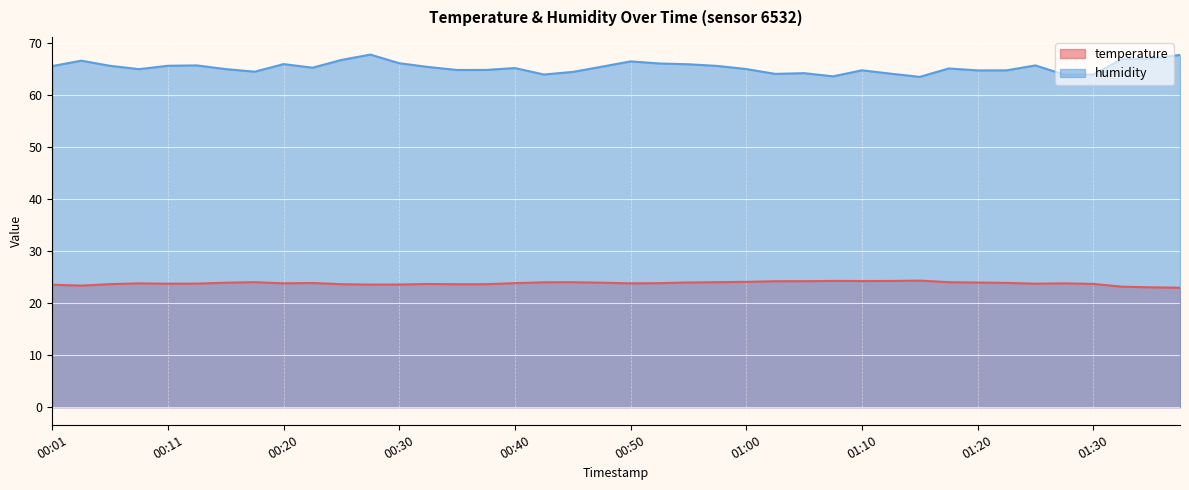

What is the sum of the humidity values at 01:15 and 01:17?

128.6